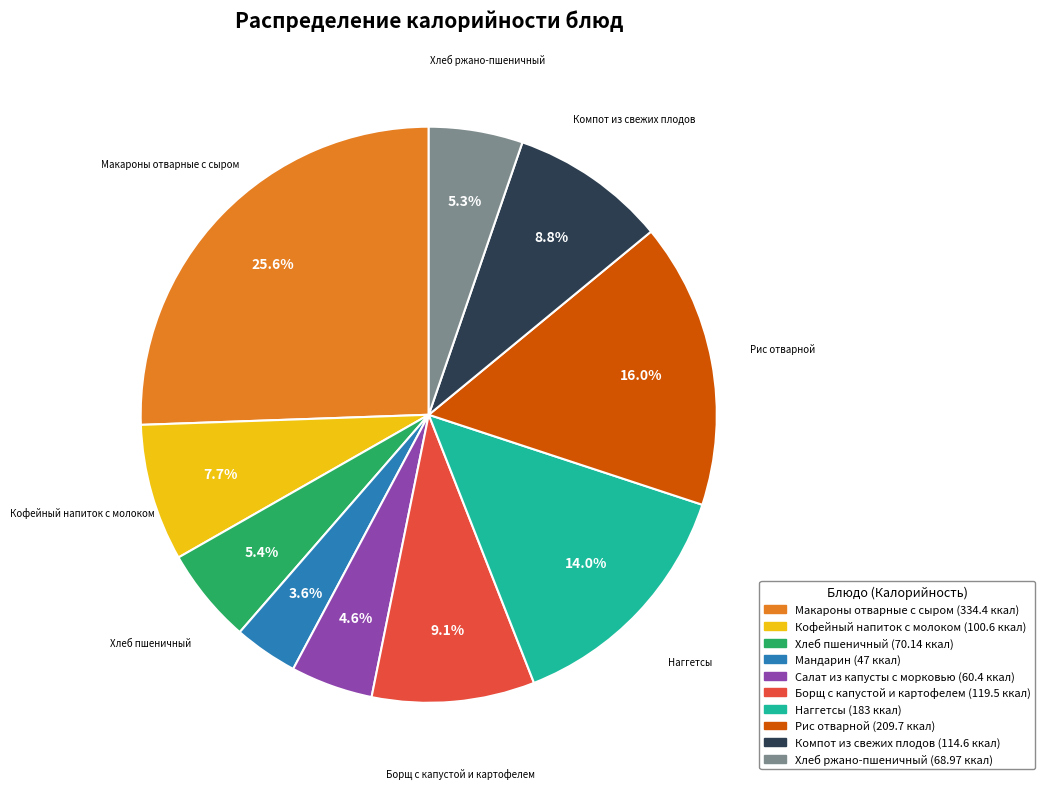

Combined, do Макароны отварные с сыром and Хлеб пшеничный account for over 50%?

No